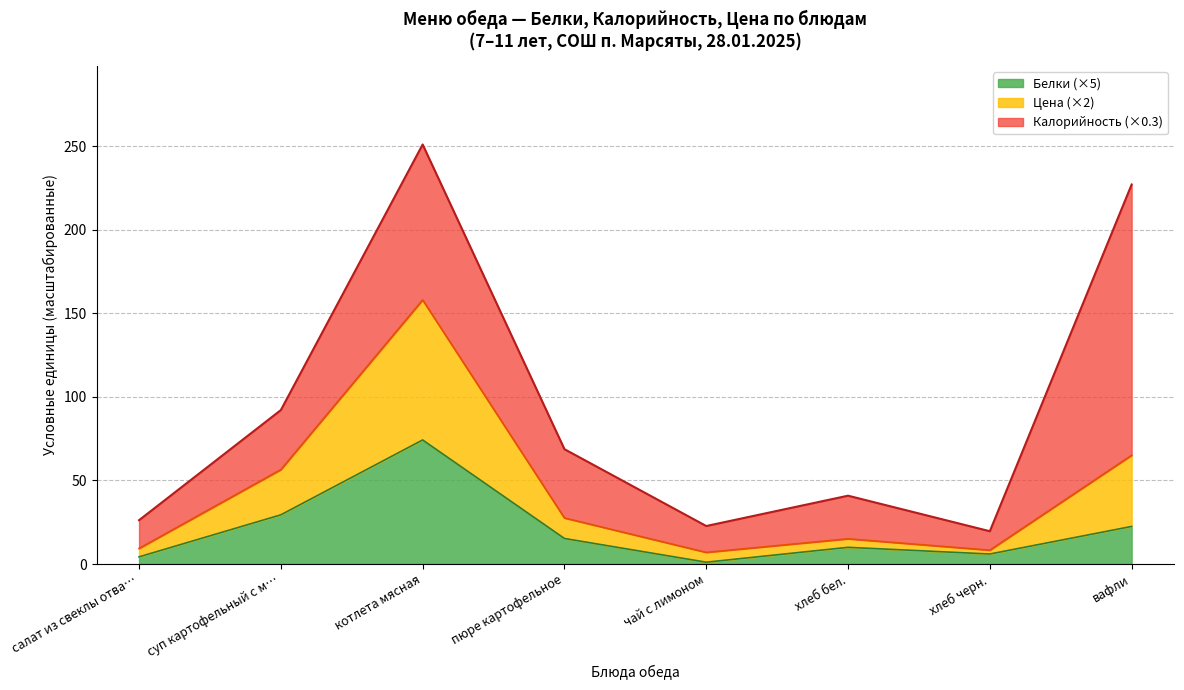

Which category has the lowest value across all series?

чай с лимоном